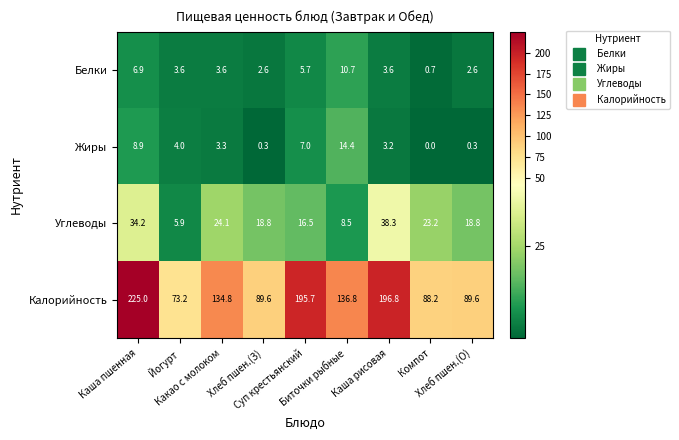

Rank the series by their maximum value, from lowest to highest.

Белки, Жиры, Углеводы, Калорийность